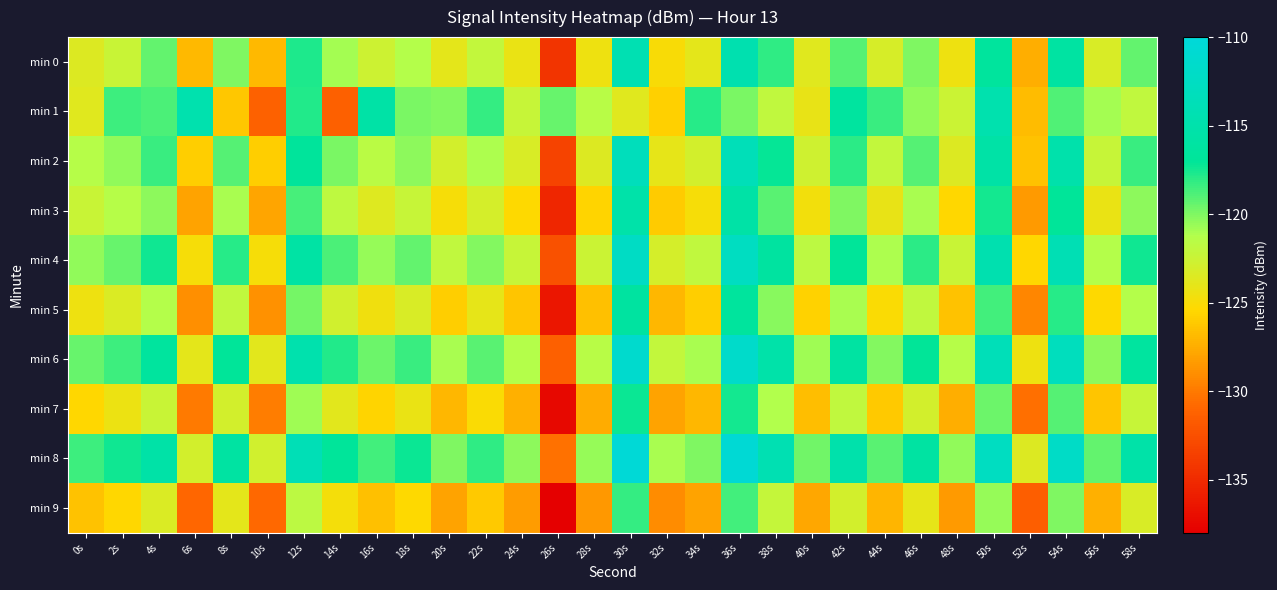

How many categories are shown in the chart?

30